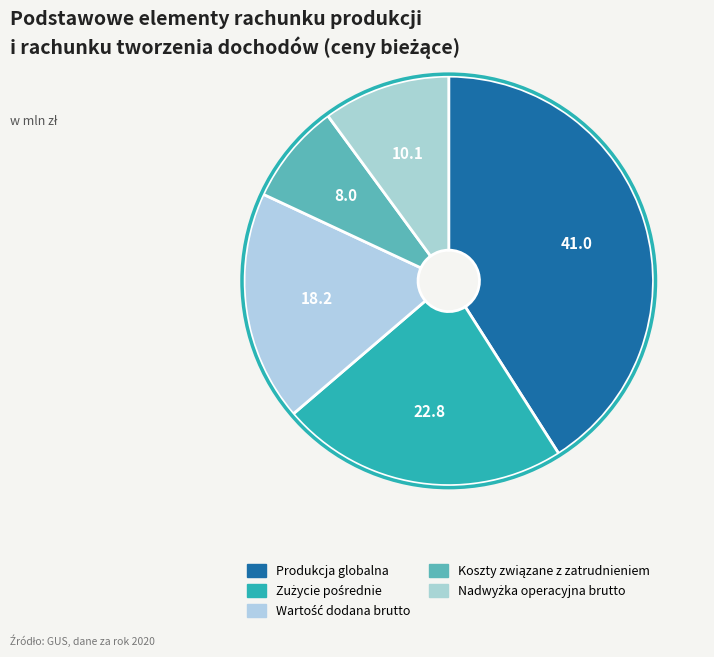

How many segments does this pie chart have?

5